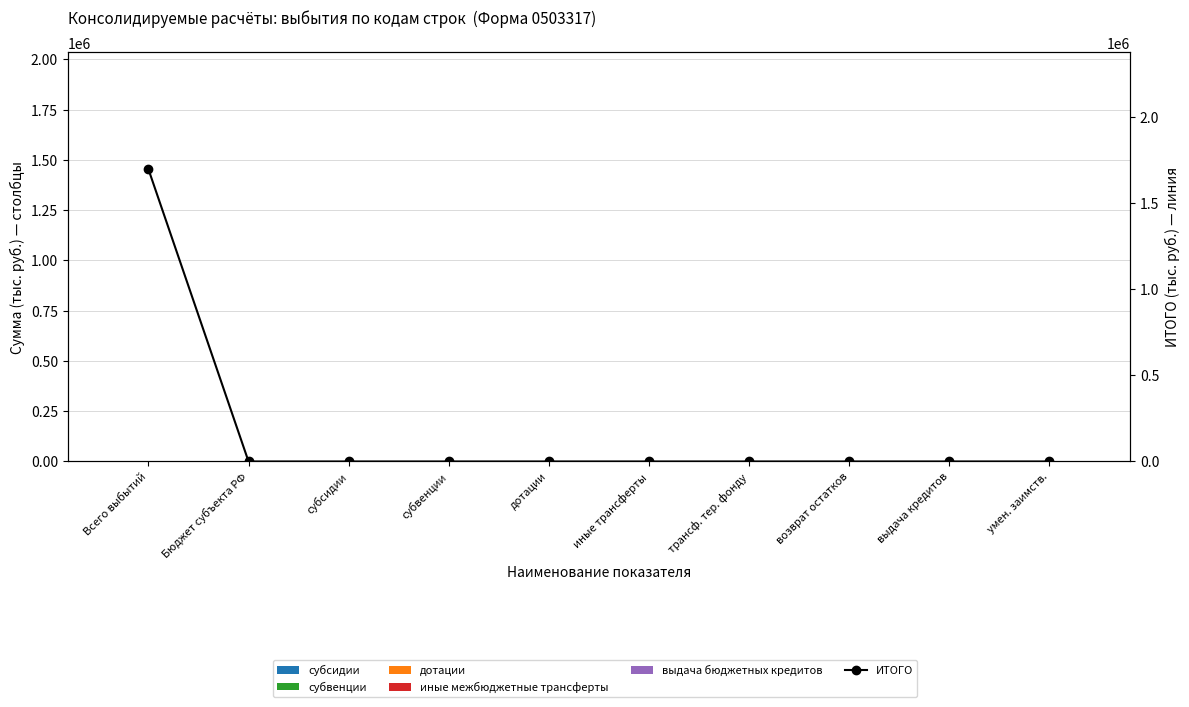

How many bars are there in total?

60